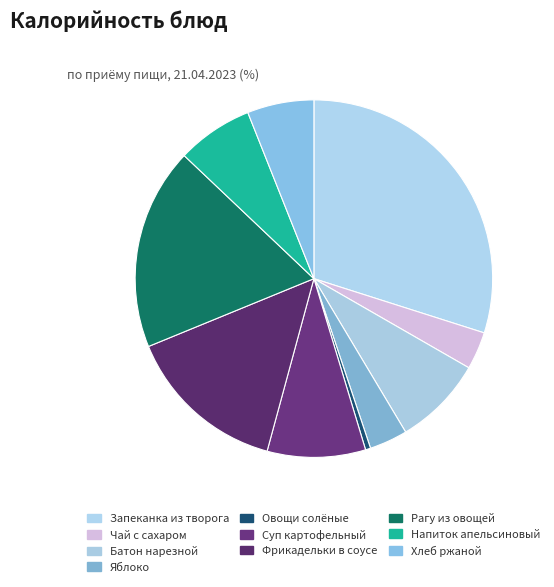

To the nearest percent, what percentage of the pie is Батон нарезной?

8%